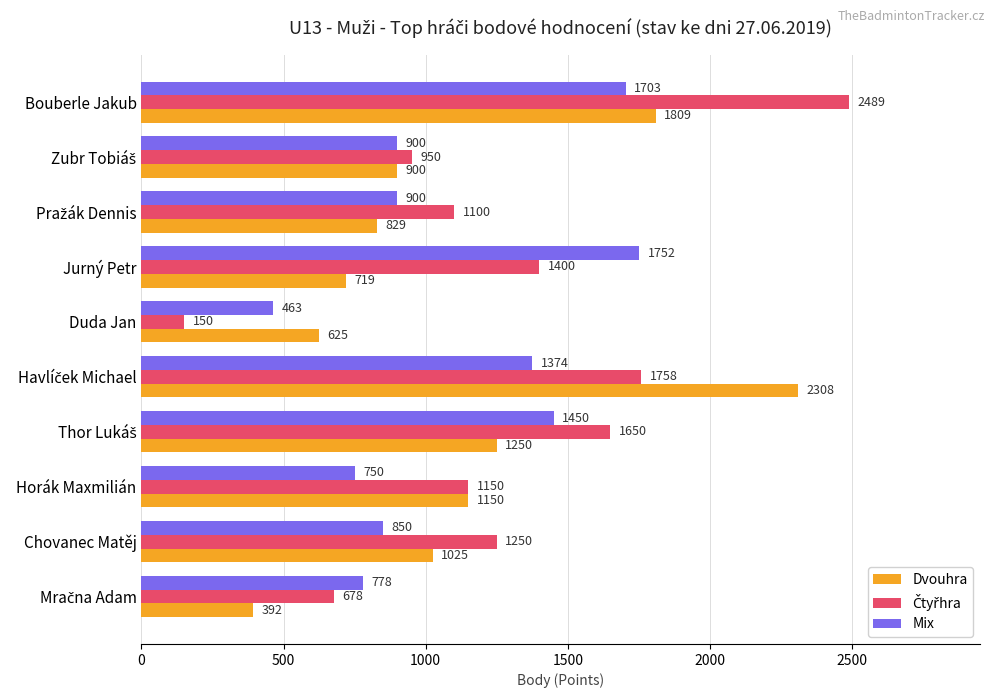

What is the sum of all Mix values?

10920